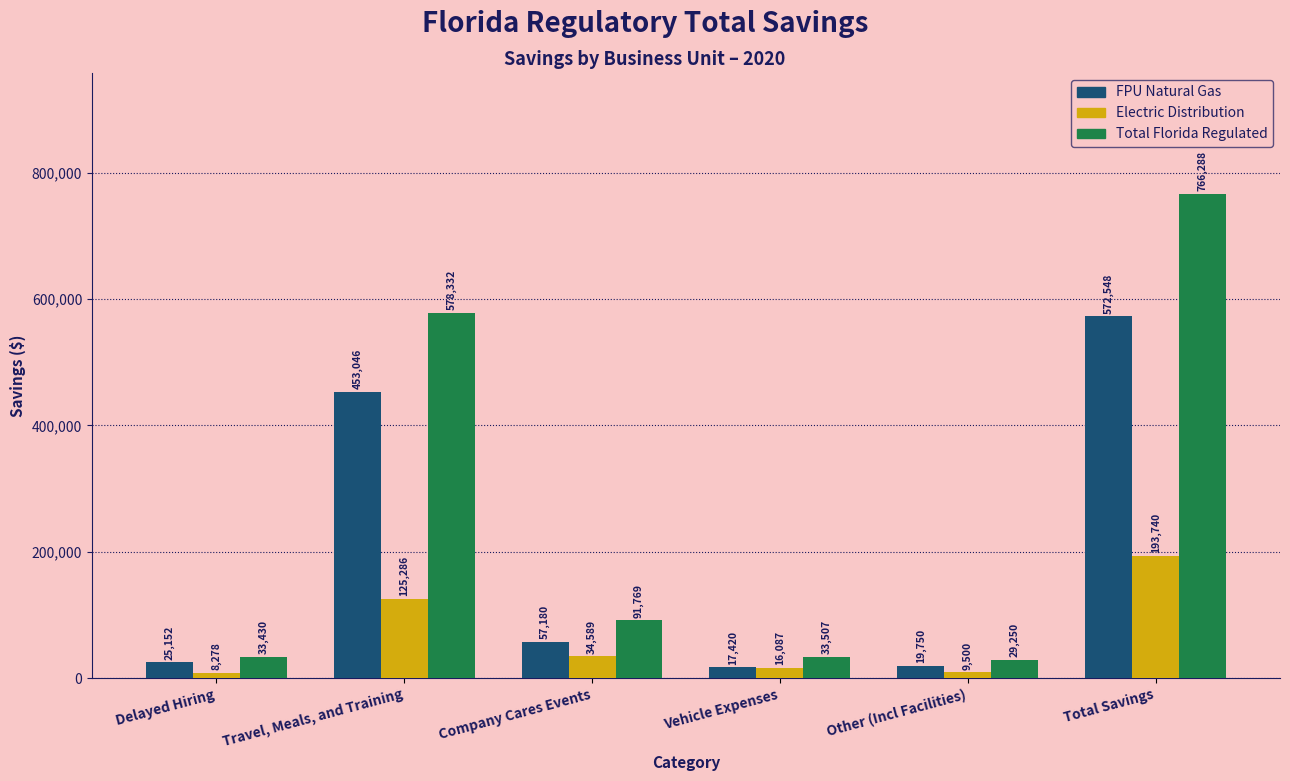

How many distinct data groups are displayed?

3